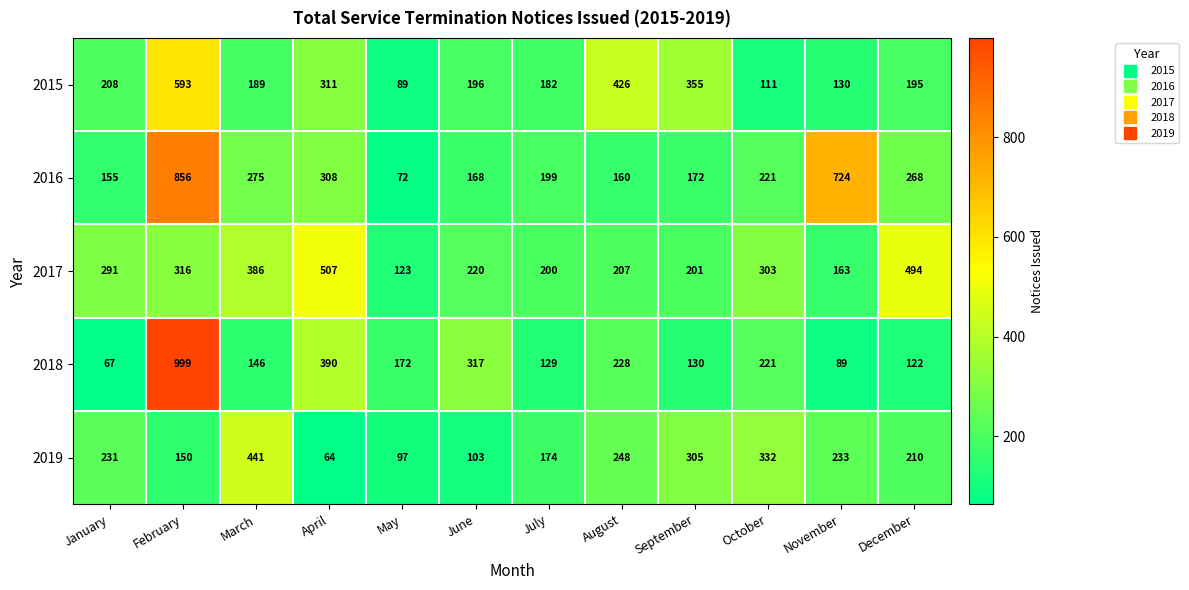

Rank the series by their maximum value, from highest to lowest.

2018, 2016, 2015, 2017, 2019